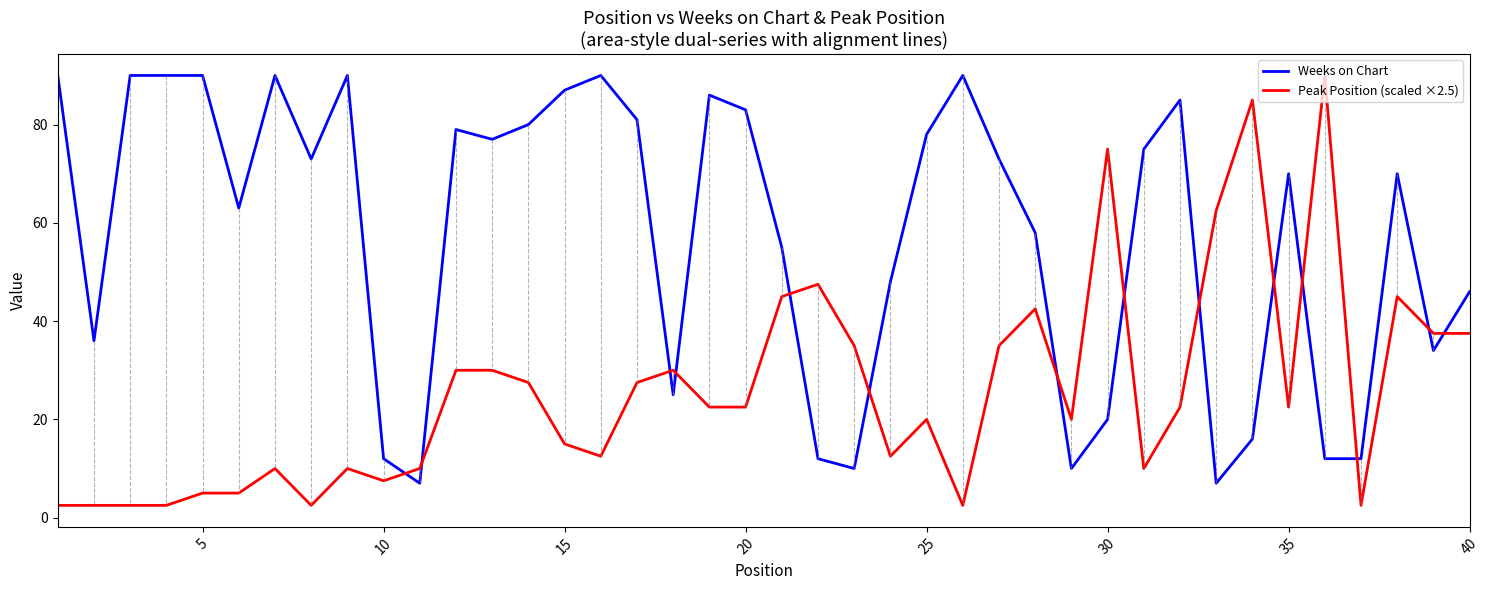

Which series has the largest total across all categories?

Weeks on Chart